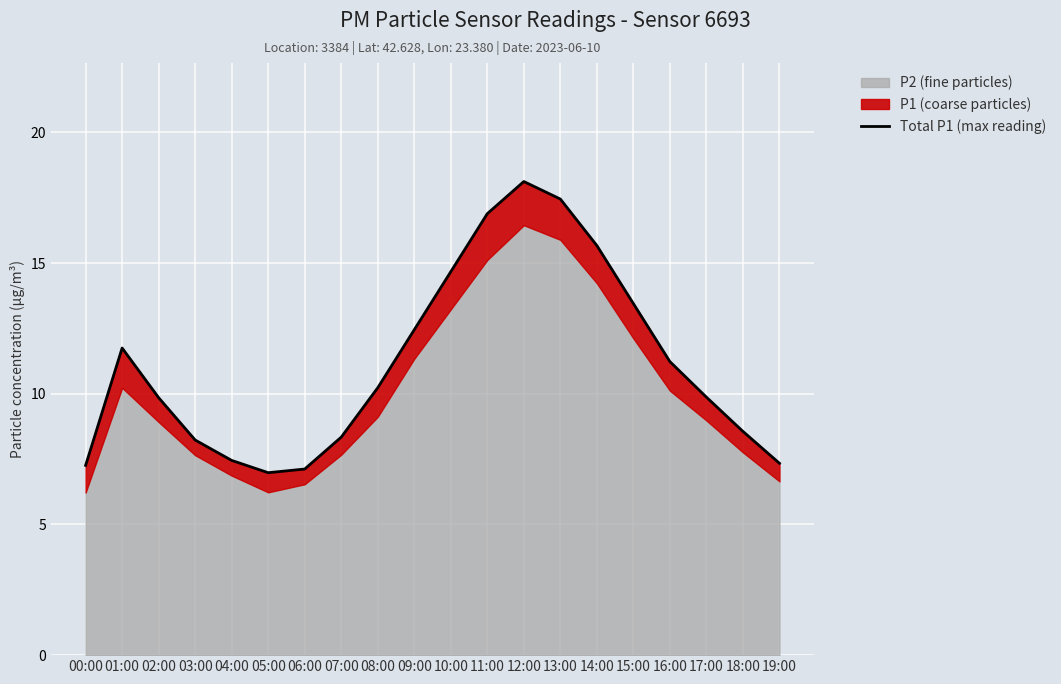

Reading left to right, what are all the values shown in this chart?

7.3	11.8	9.8	8.2	7.5	7.0	7.1	8.3	10.2	12.4	14.7	16.9	18.1	17.4	15.7	13.4	11.2	9.9	8.6	7.3